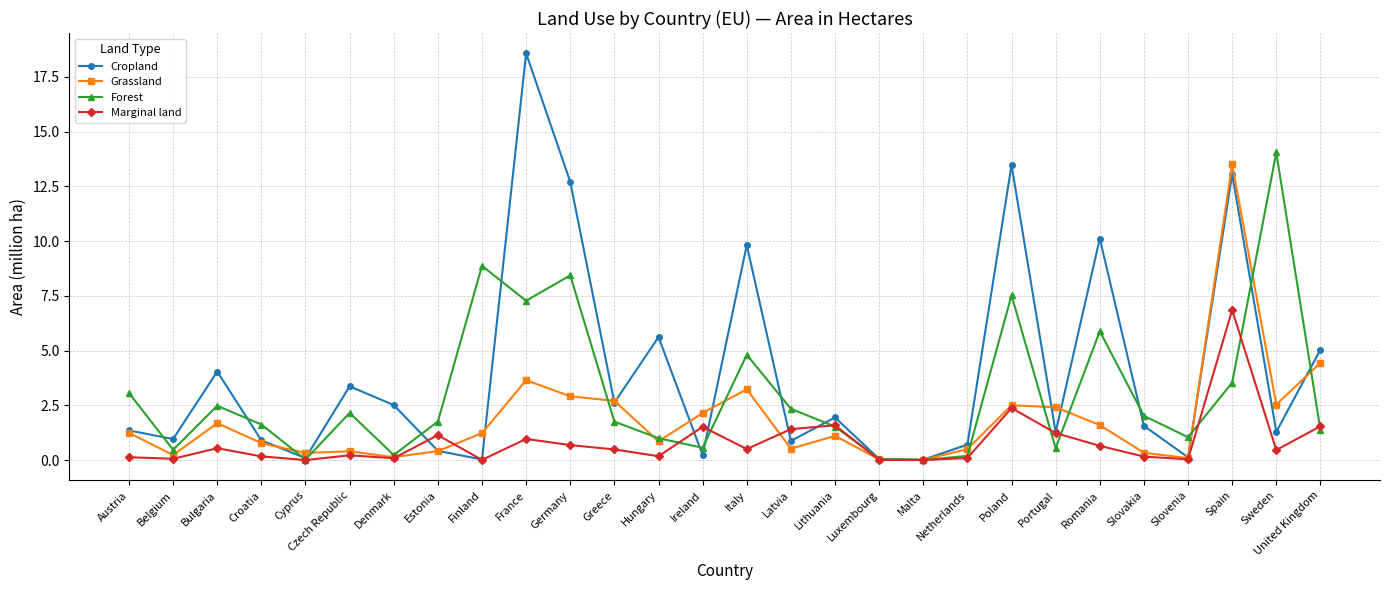

Where is the first local maximum for Cropland?

Bulgaria